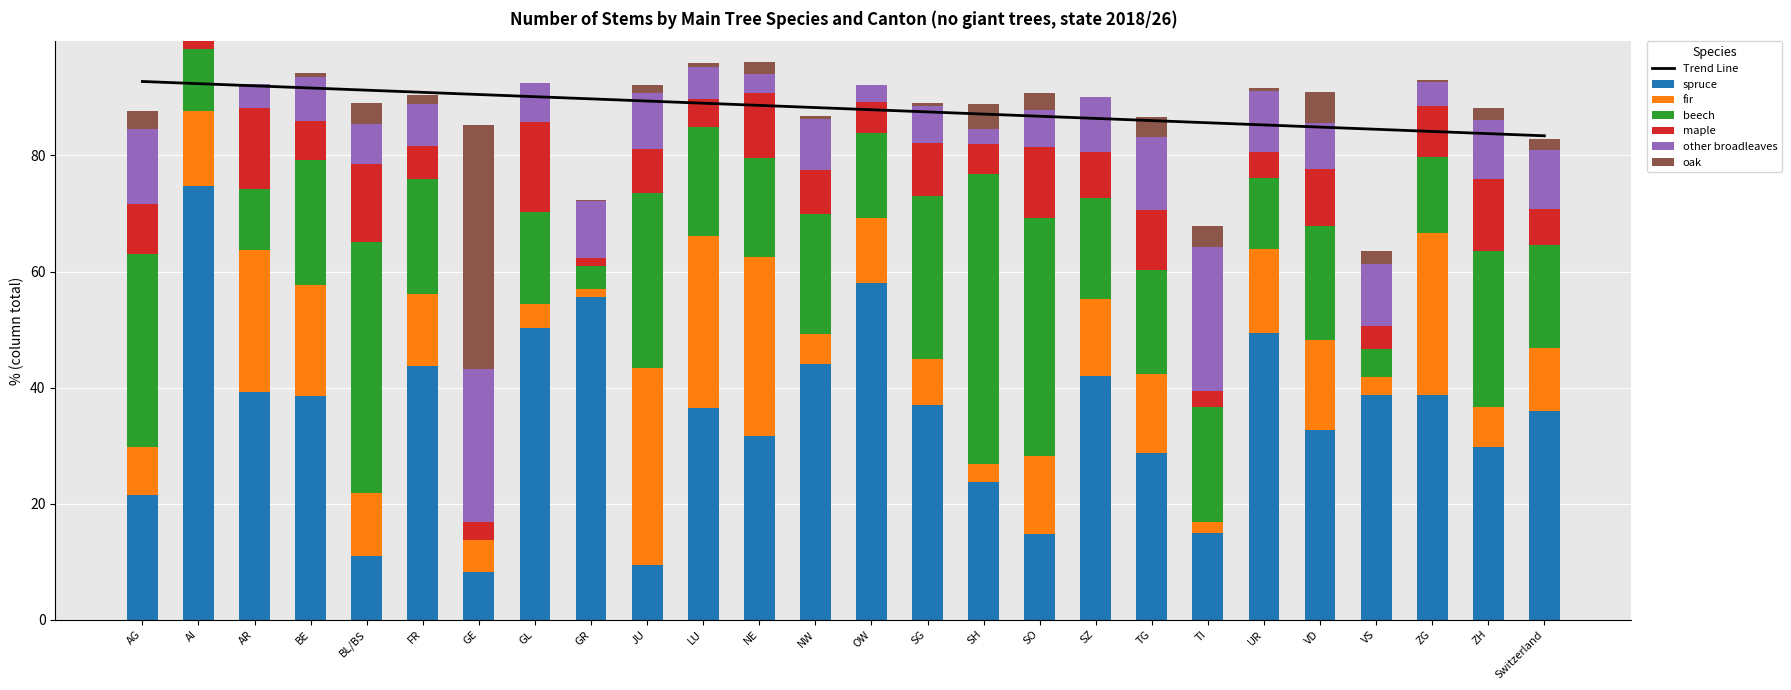

True or false: beech has a value of 33.3 at AG.

True